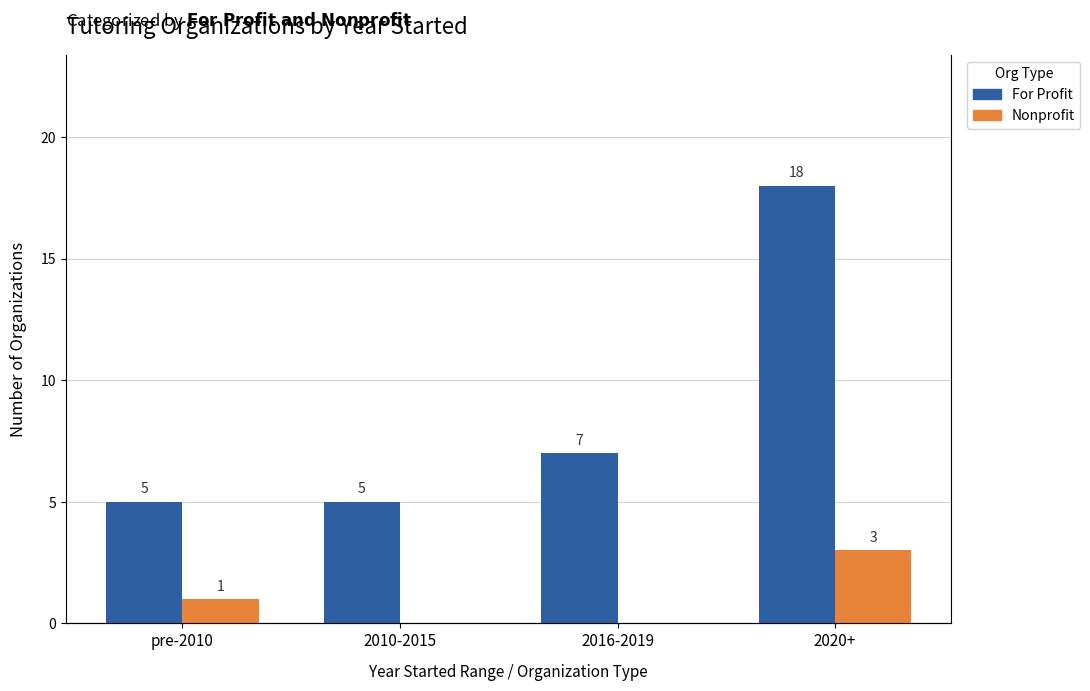

What is the sum of the Nonprofit values at pre-2010 and 2010-2015?

1